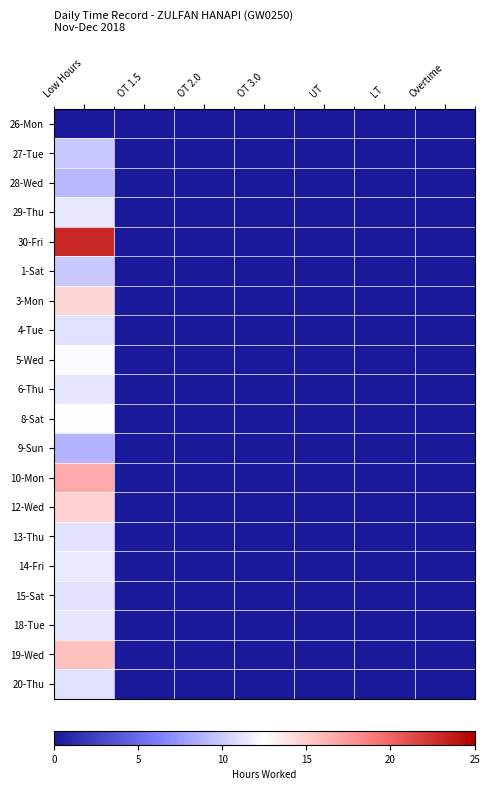

Reading right to left, list all the values displayed in this chart.

26-Mon: Overtime=0.0	LT=0.0	UT=0.0	OT 3.0=0.0	OT 2.0=0.0	OT 1.5=0.0	Low Hours=0.0
27-Tue: Overtime=0.0	LT=0.0	UT=0.0	OT 3.0=0.0	OT 2.0=0.0	OT 1.5=0.0	Low Hours=9.8
28-Wed: Overtime=0.0	LT=0.0	UT=0.0	OT 3.0=0.0	OT 2.0=0.0	OT 1.5=0.0	Low Hours=9.0
29-Thu: Overtime=0.0	LT=0.0	UT=0.0	OT 3.0=0.0	OT 2.0=0.0	OT 1.5=0.0	Low Hours=11.4
30-Fri: Overtime=0.0	LT=0.0	UT=0.0	OT 3.0=0.0	OT 2.0=0.0	OT 1.5=0.0	Low Hours=23.1
1-Sat: Overtime=0.0	LT=0.0	UT=0.0	OT 3.0=0.0	OT 2.0=0.0	OT 1.5=0.0	Low Hours=9.8
3-Mon: Overtime=0.0	LT=0.0	UT=0.0	OT 3.0=0.0	OT 2.0=0.0	OT 1.5=0.0	Low Hours=14.5
4-Tue: Overtime=0.0	LT=0.0	UT=0.0	OT 3.0=0.0	OT 2.0=0.0	OT 1.5=0.0	Low Hours=11.0
5-Wed: Overtime=0.0	LT=0.0	UT=0.0	OT 3.0=0.0	OT 2.0=0.0	OT 1.5=0.0	Low Hours=12.2
6-Thu: Overtime=0.0	LT=0.0	UT=0.0	OT 3.0=0.0	OT 2.0=0.0	OT 1.5=0.0	Low Hours=11.2
8-Sat: Overtime=0.0	LT=0.0	UT=0.0	OT 3.0=0.0	OT 2.0=0.0	OT 1.5=0.0	Low Hours=12.5
9-Sun: Overtime=0.0	LT=0.0	UT=0.0	OT 3.0=0.0	OT 2.0=0.0	OT 1.5=0.0	Low Hours=8.8
10-Mon: Overtime=0.0	LT=0.0	UT=0.0	OT 3.0=0.0	OT 2.0=0.0	OT 1.5=0.0	Low Hours=16.7
12-Wed: Overtime=0.0	LT=0.0	UT=0.0	OT 3.0=0.0	OT 2.0=0.0	OT 1.5=0.0	Low Hours=14.8
13-Thu: Overtime=0.0	LT=0.0	UT=0.0	OT 3.0=0.0	OT 2.0=0.0	OT 1.5=0.0	Low Hours=11.1
14-Fri: Overtime=0.0	LT=0.0	UT=0.0	OT 3.0=0.0	OT 2.0=0.0	OT 1.5=0.0	Low Hours=11.5
15-Sat: Overtime=0.0	LT=0.0	UT=0.0	OT 3.0=0.0	OT 2.0=0.0	OT 1.5=0.0	Low Hours=11.1
18-Tue: Overtime=0.0	LT=0.0	UT=0.0	OT 3.0=0.0	OT 2.0=0.0	OT 1.5=0.0	Low Hours=11.3
19-Wed: Overtime=0.0	LT=0.0	UT=0.0	OT 3.0=0.0	OT 2.0=0.0	OT 1.5=0.0	Low Hours=15.6
20-Thu: Overtime=0.0	LT=0.0	UT=0.0	OT 3.0=0.0	OT 2.0=0.0	OT 1.5=0.0	Low Hours=11.0